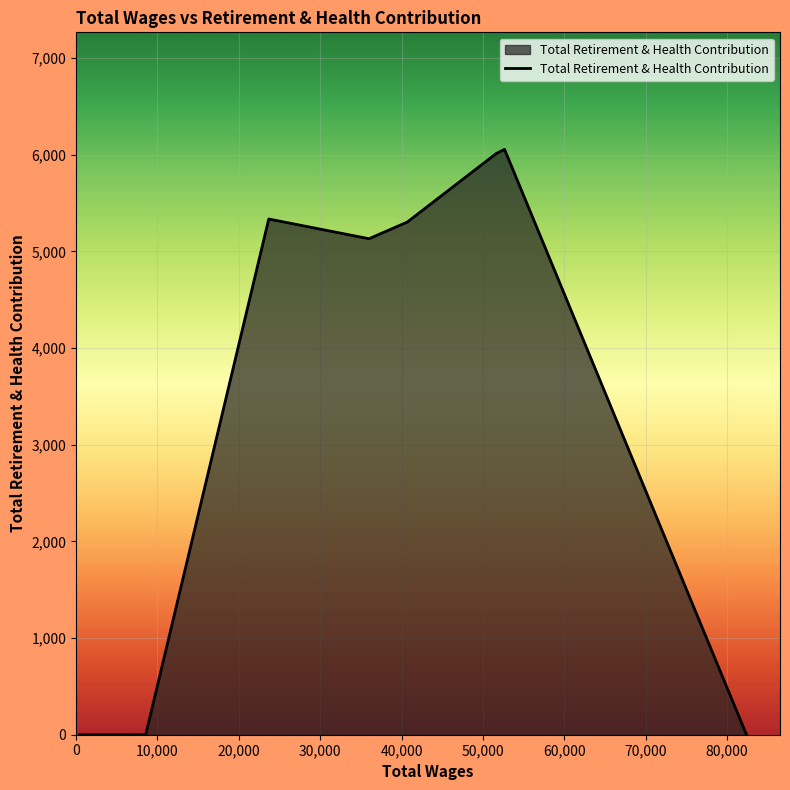

What is the sum of all values?

27837